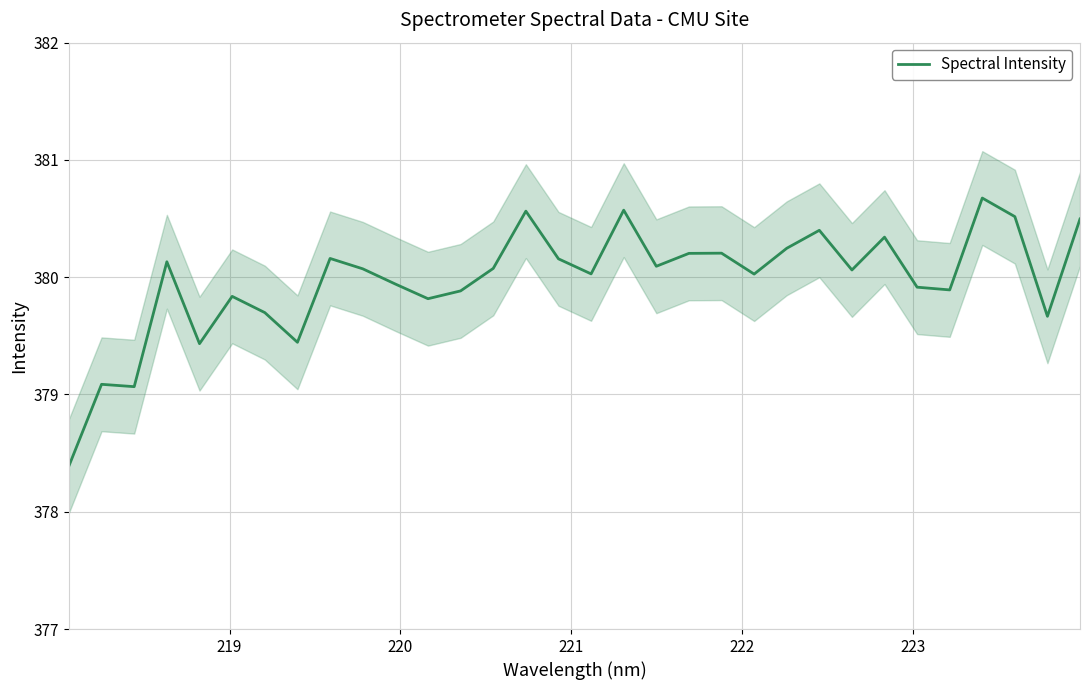

What is the lowest value of the Spectral Intensity series?

378.4